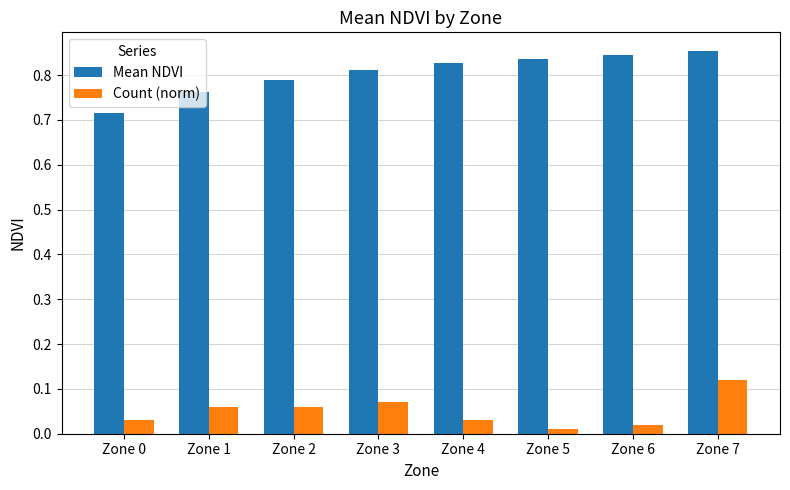

At which label does Count (norm) reach its peak?

Zone 7